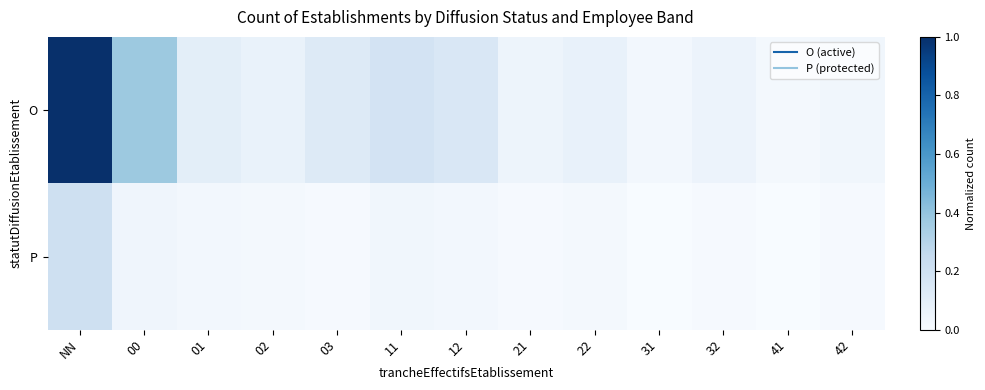

Which series changed the most between 02 and 41?

O